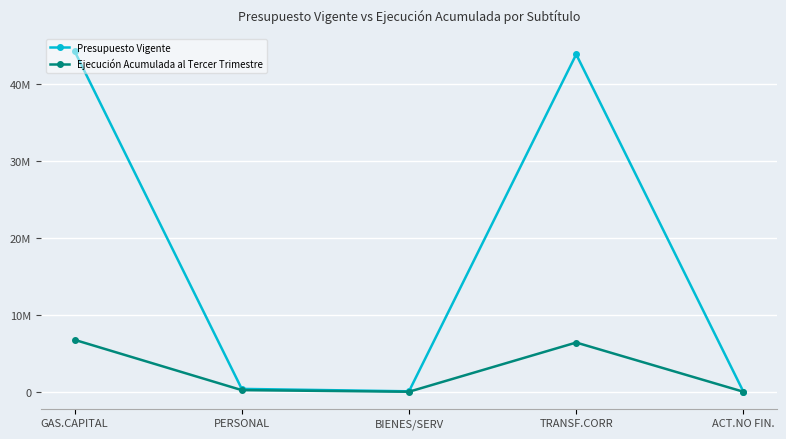

Is this an area chart (filled region under the line)?

No